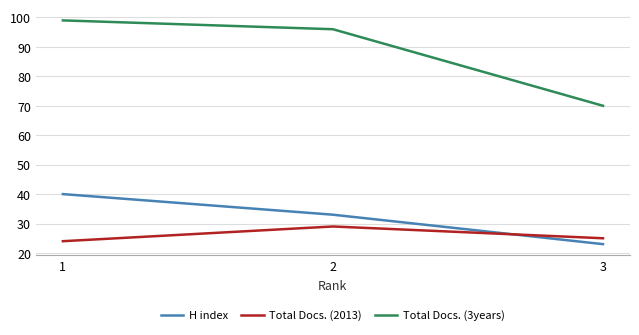

Which series has the largest total across all categories?

Total Docs. (3years)